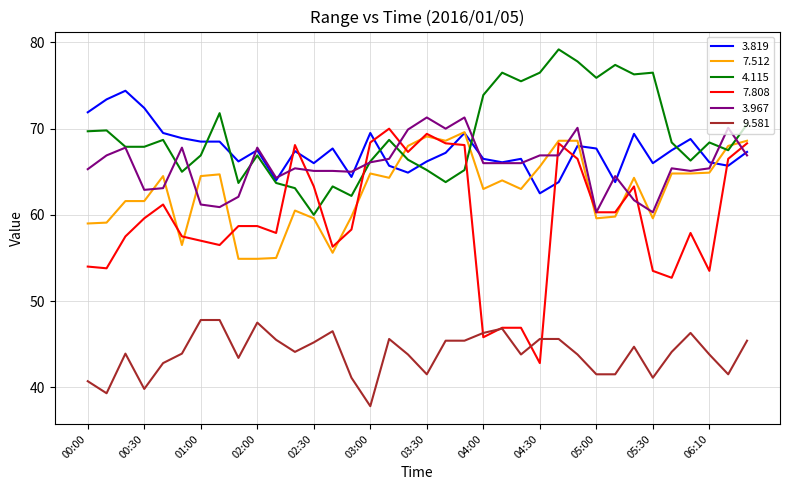

Which series has the largest range (max minus min)?

7.808